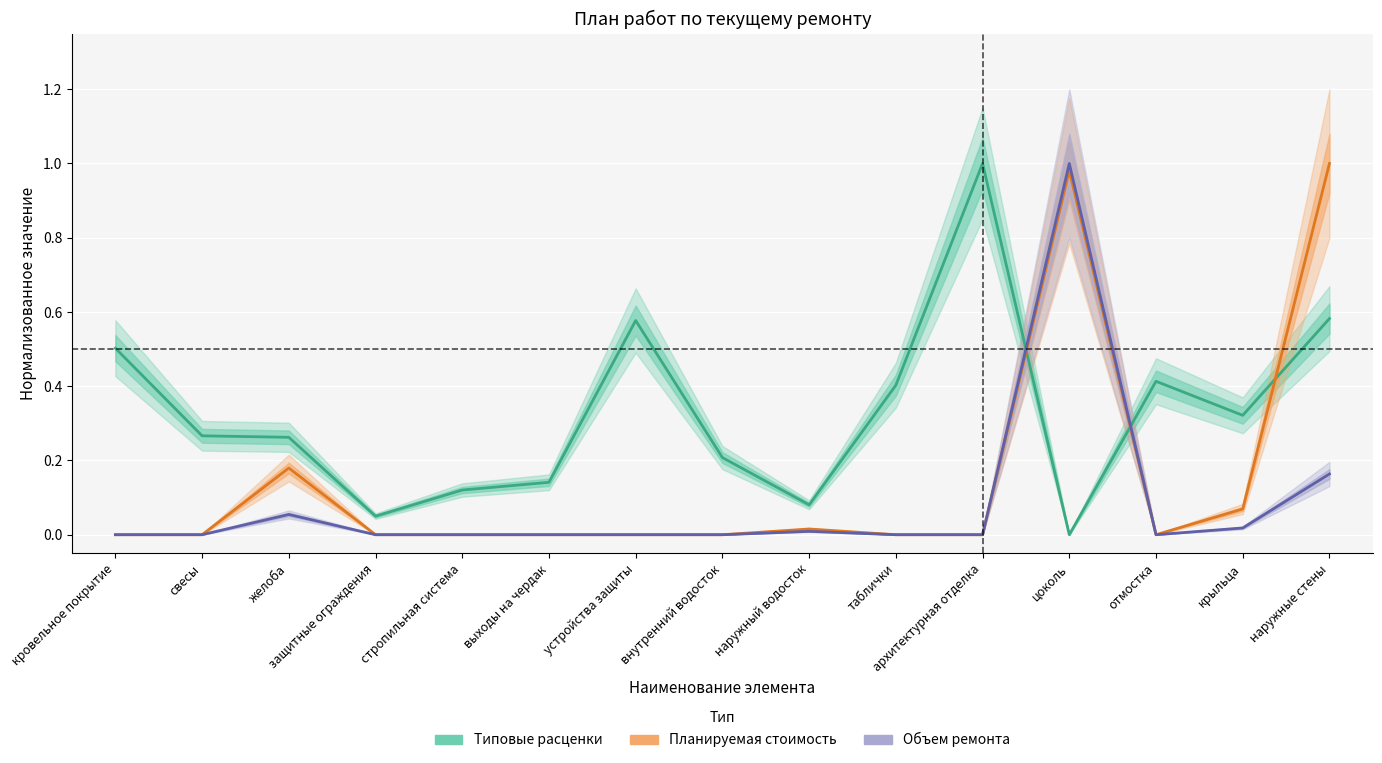

What is the label of the 12th point from the right?

защитные ограждения